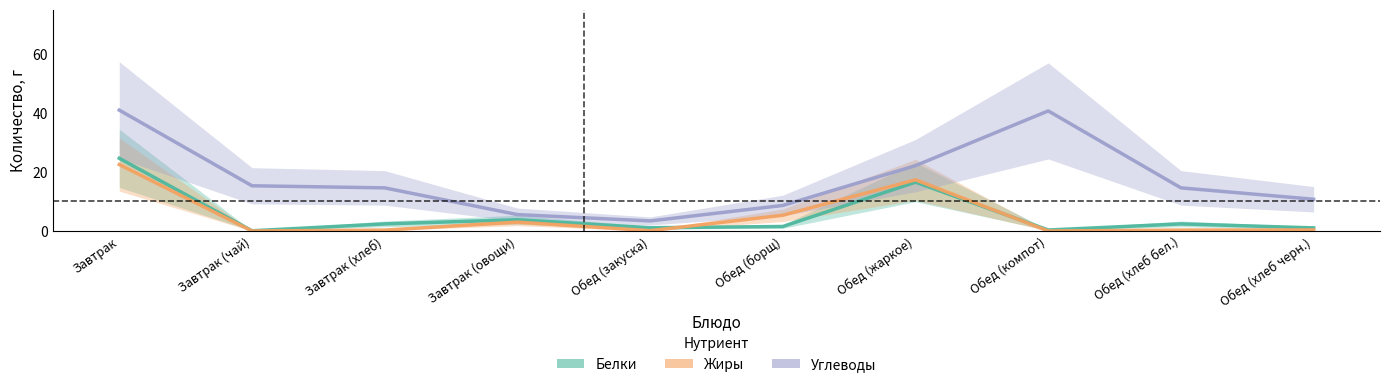

Where is the first local minimum for Жиры?

Завтрак (чай)